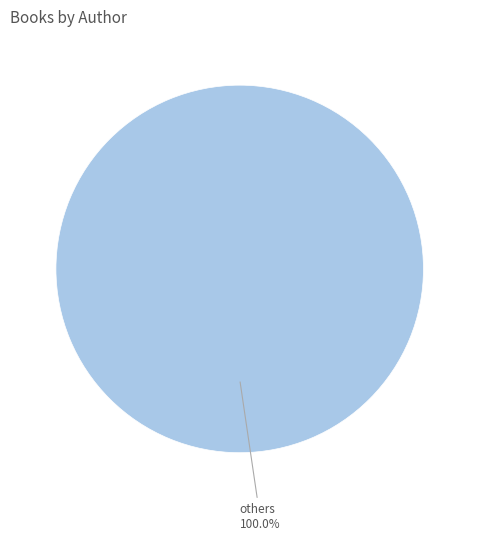

Does any single category account for the majority?

Yes